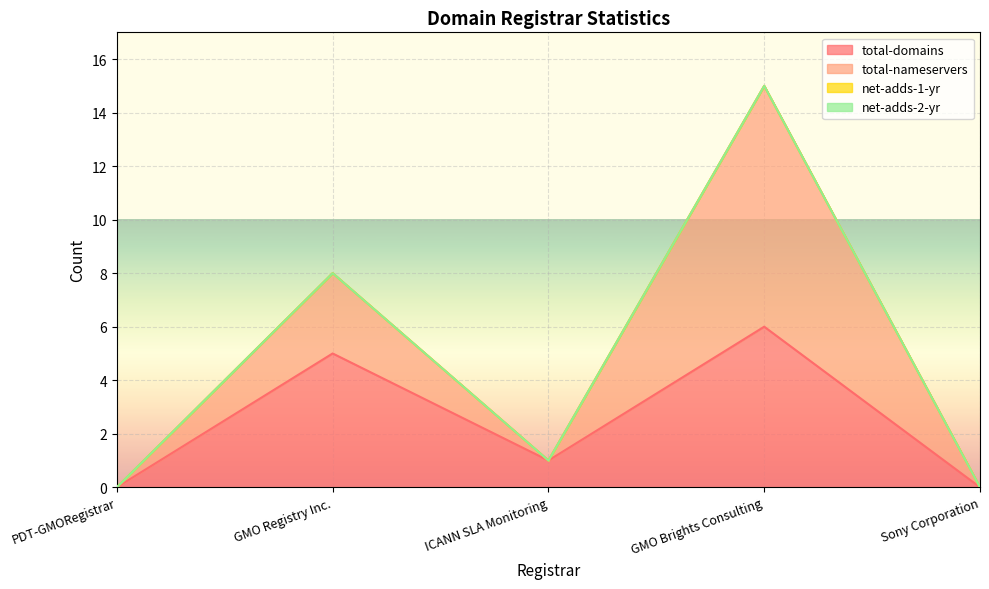

True or false: total-domains has more than 1 points higher than both neighbors.

True